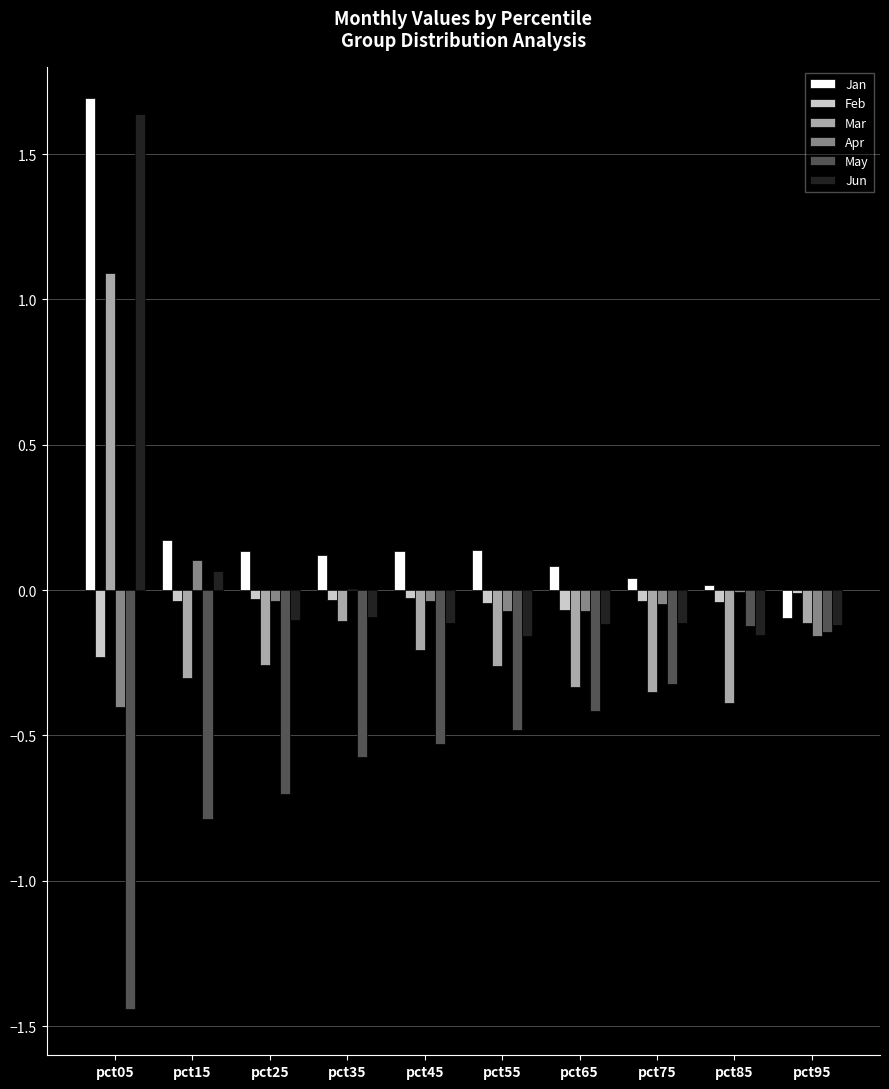

What are all the series names shown in the legend?

Jan, Feb, Mar, Apr, May, Jun